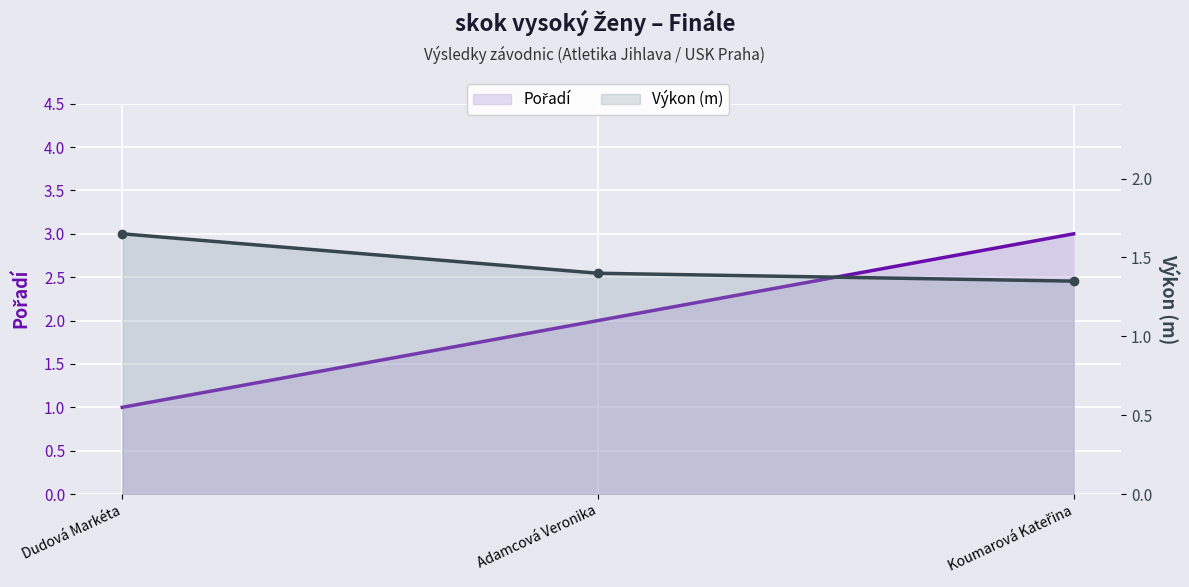

At how many categories does at least one series exceed 1?

3